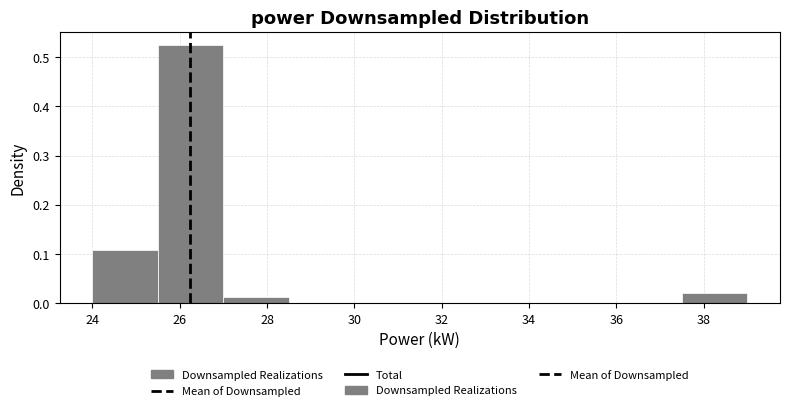

Reading left to right, transcribe this chart: for each bar, give the range it covers on the x-axis and its height. Neither the bar edges nor the heights are printed on the chart, so give them approximately, as read against the axes.

24.0 to 25.5: 0.11
25.5 to 27.0: 0.53
27.0 to 28.5: 0.01
28.5 to 30.0: 0
30.0 to 31.5: 0
31.5 to 33.0: 0
33.0 to 34.5: 0
34.5 to 36.0: 0
36.0 to 37.5: 0
37.5 to 39.0: 0.02